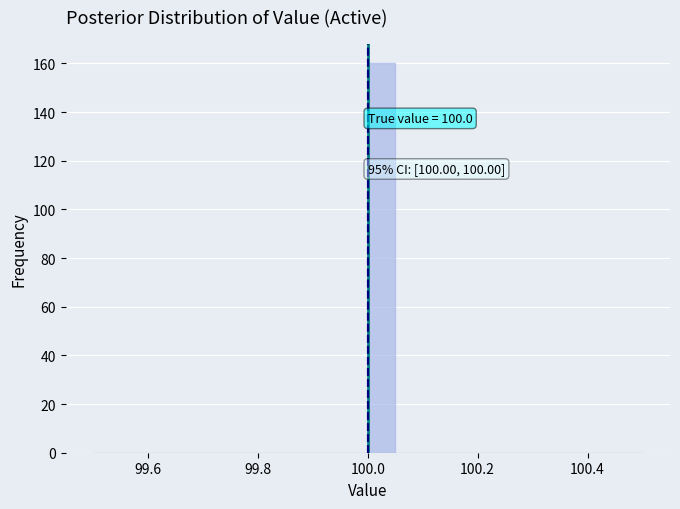

Read against the x-axis, roughly where is the centre of the tallest bar?

100.02